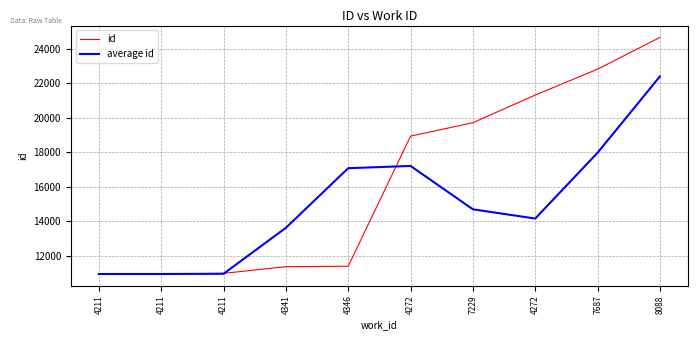

Count the number of categories in the chart.

10